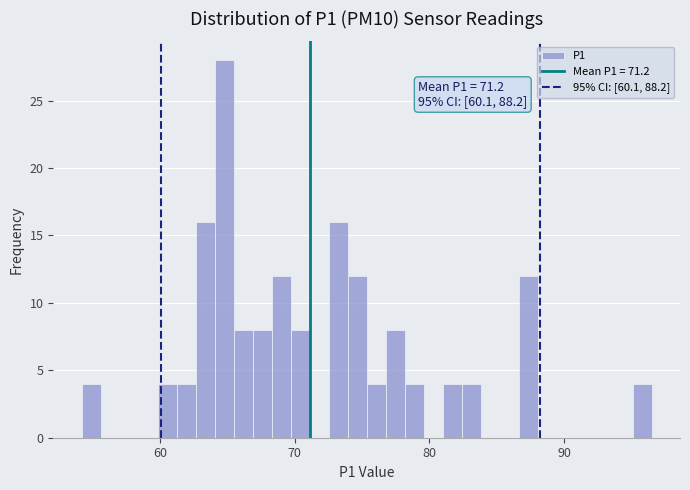

Around what value on the x-axis is the tallest bar? Give the approximate position of its centre, as read against the axis.

65